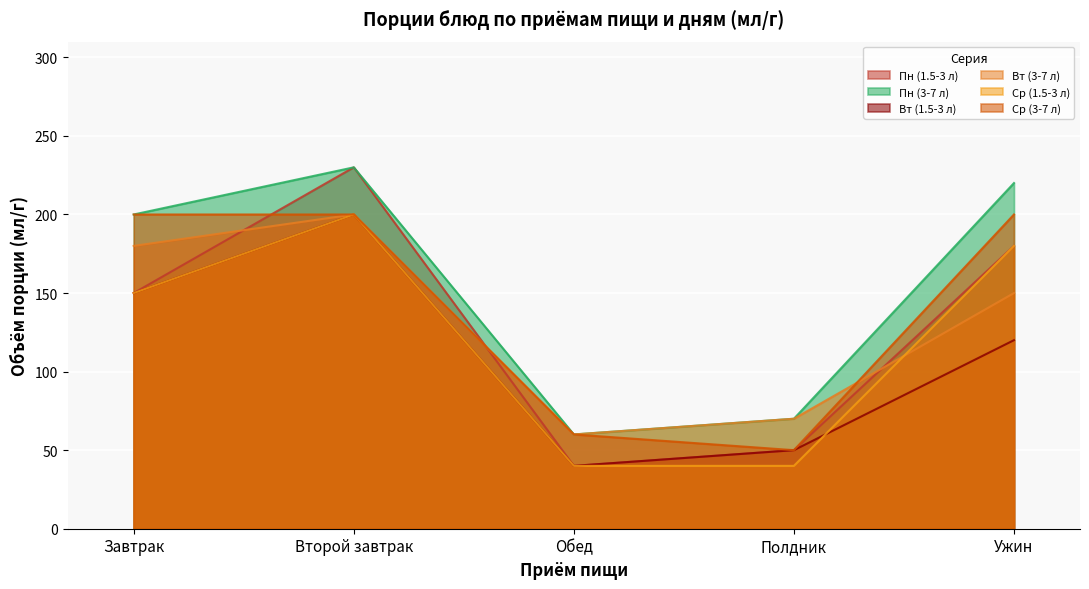

What are all the series names shown in the legend?

Пн (1.5-3 л), Пн (3-7 л), Вт (1.5-3 л), Вт (3-7 л), Ср (1.5-3 л), Ср (3-7 л)